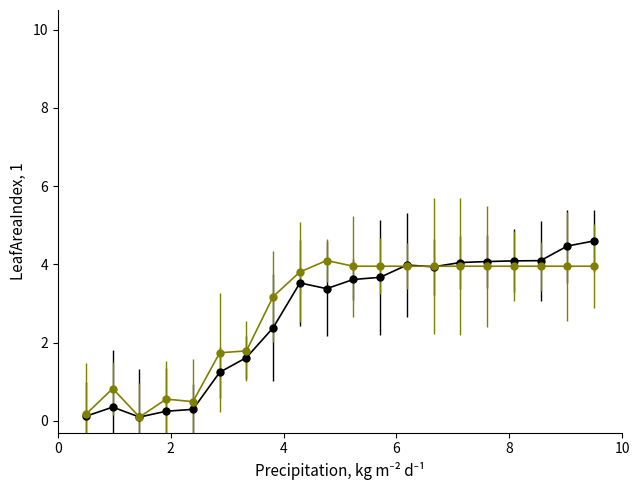

What is the greatest value displayed?

4.6